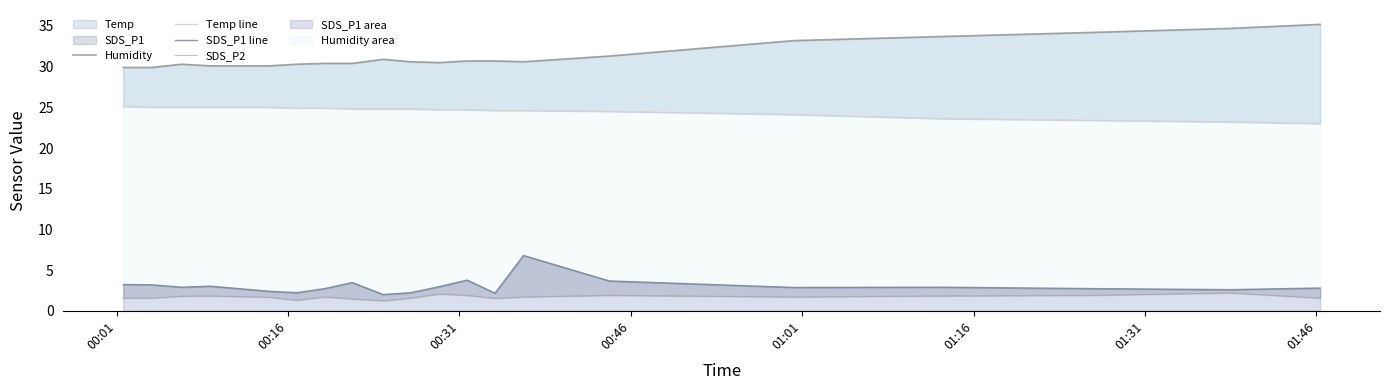

What is the maximum value for Temp line?

25.1